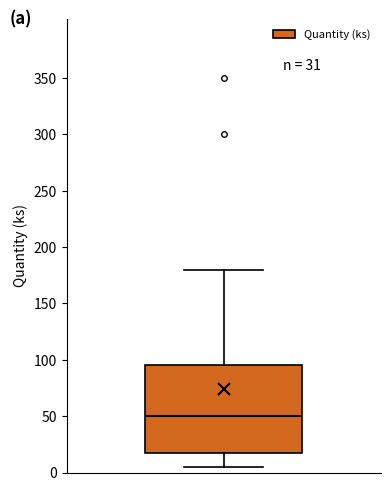

Where does the upper whisker of the box end on the y-axis? The values are not printed on the chart, so give them approximately, as read against the axis.

180